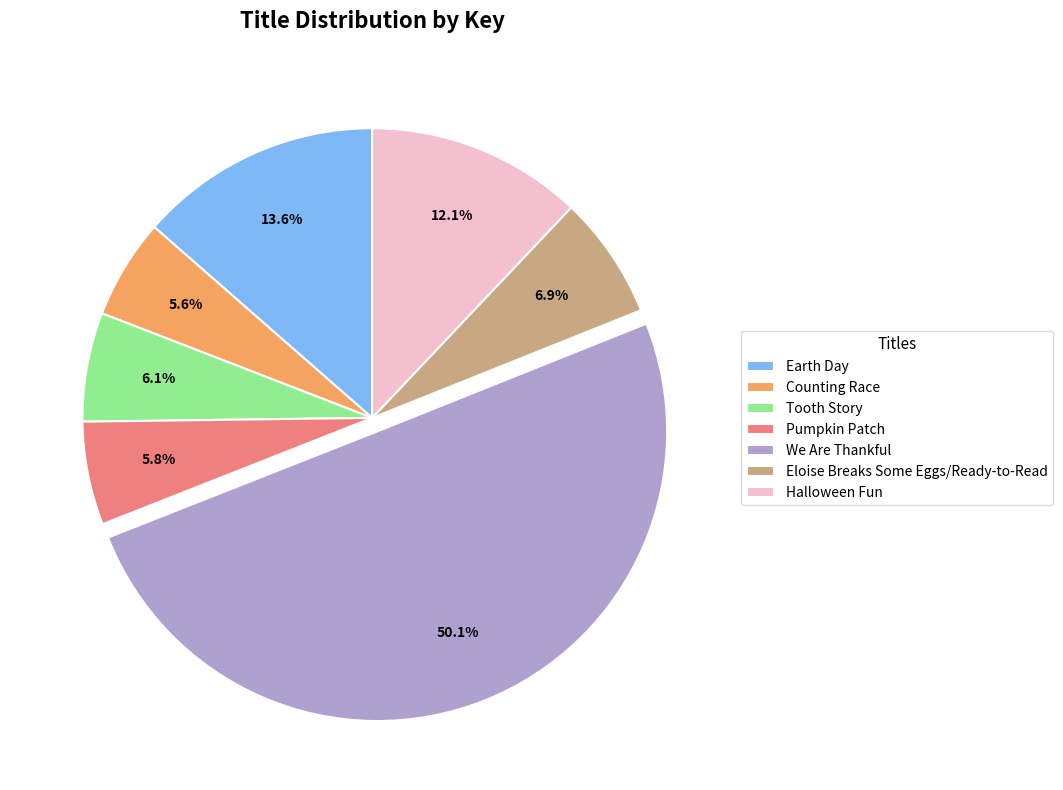

What percentage is the Earth Day slice, to the nearest percent?

14%